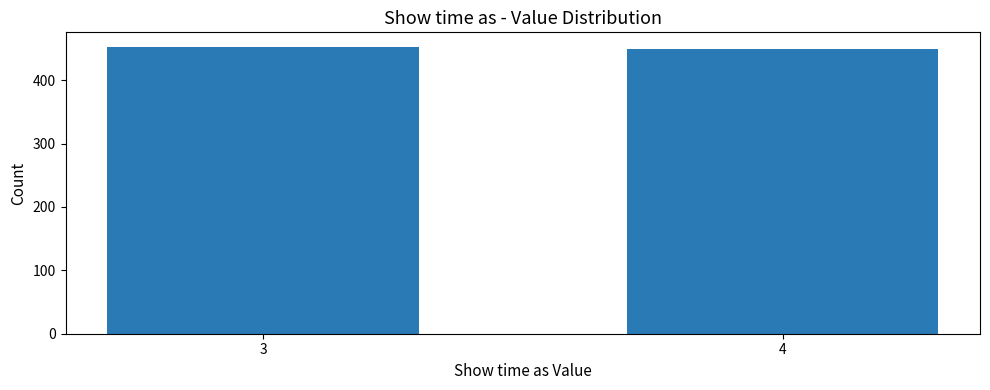

Reading right to left, what are all the values shown in this chart?

4=449	3=453